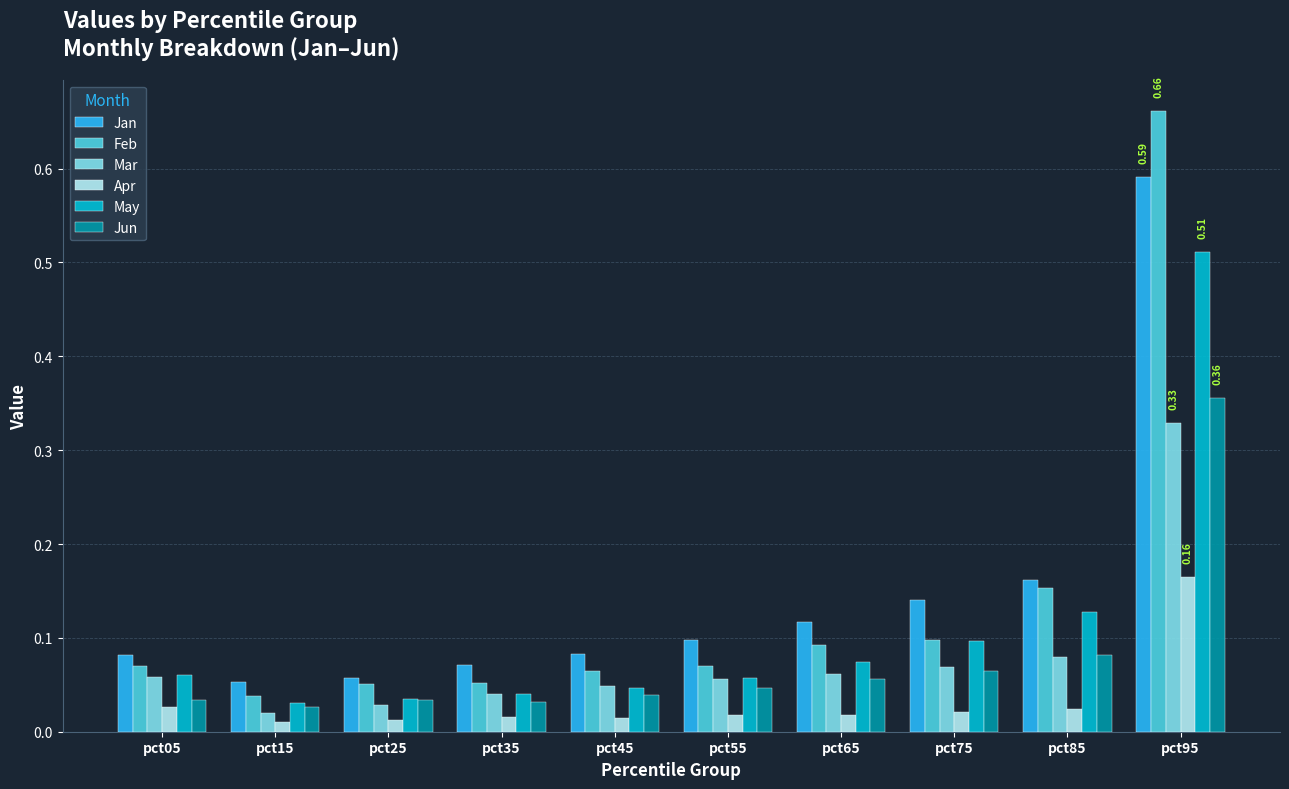

How many bars are there in each group?

6